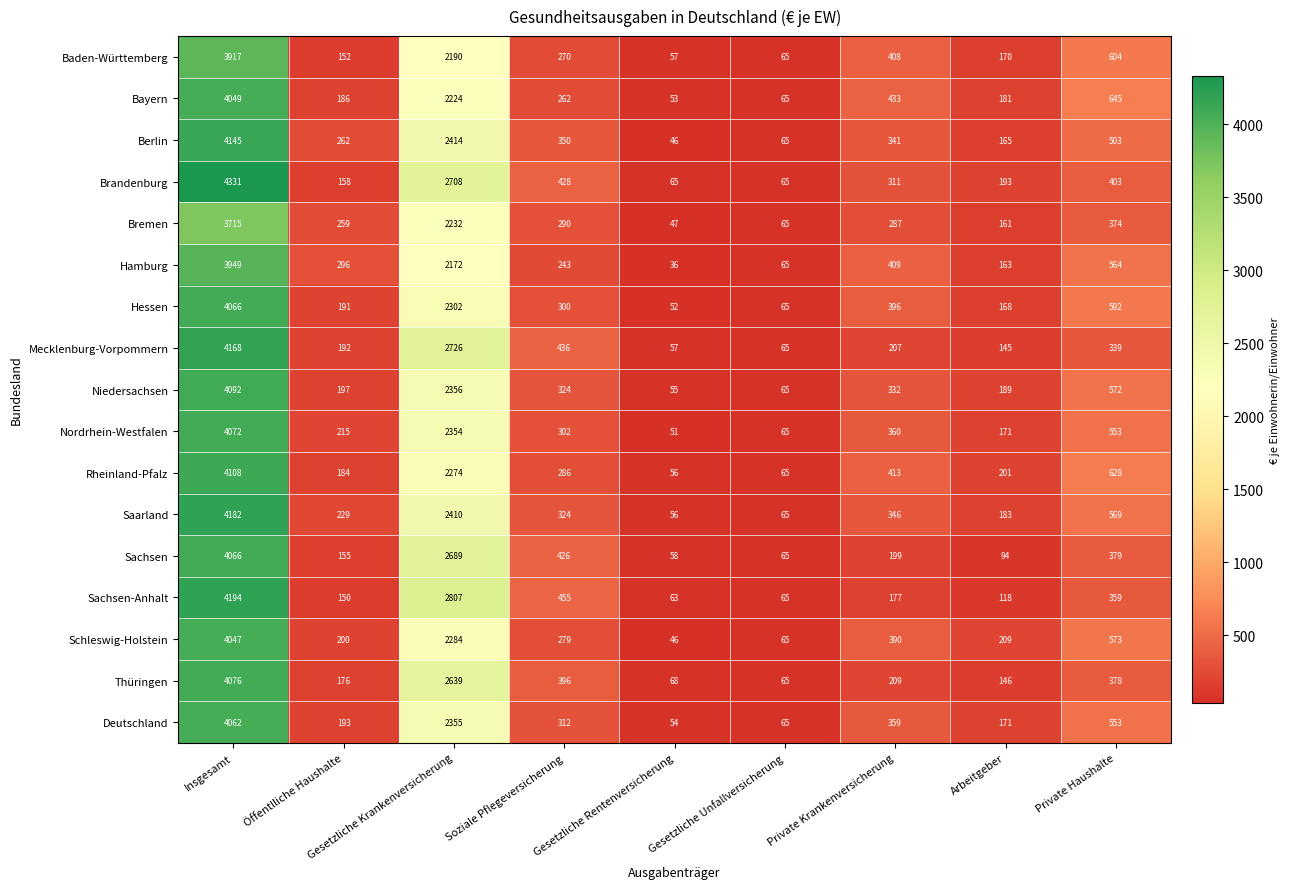

Where does the Nordrhein-Westfalen series first go above 302?

Insgesamt